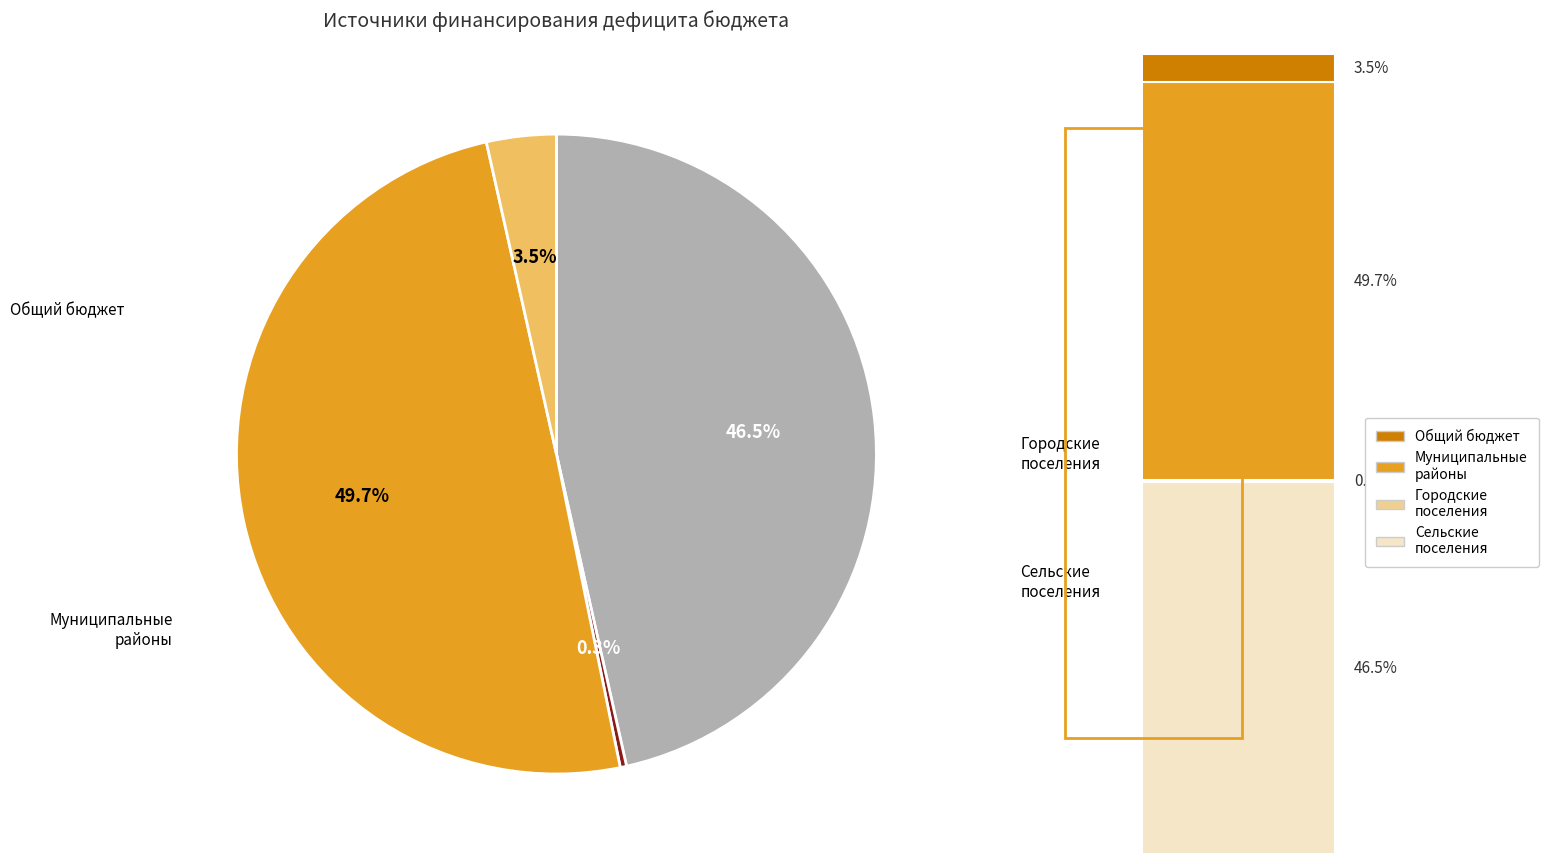

How many segments does this pie chart have?

4